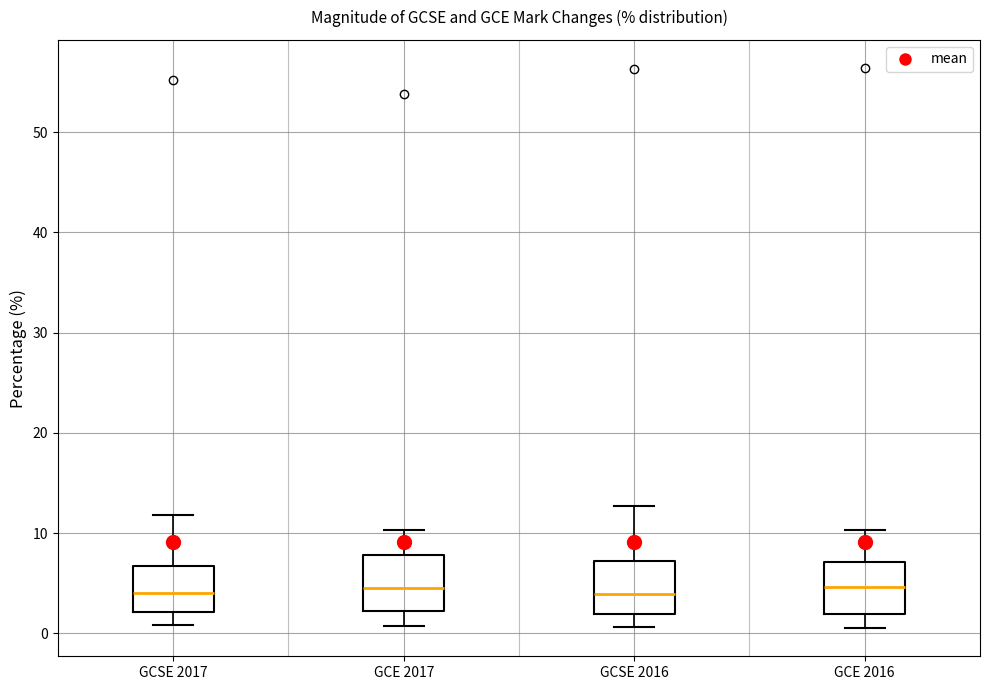

Where is the lower edge of the box for GCE 2017 on the y-axis? The values are not printed on the chart, so give them approximately, as read against the axis.

2